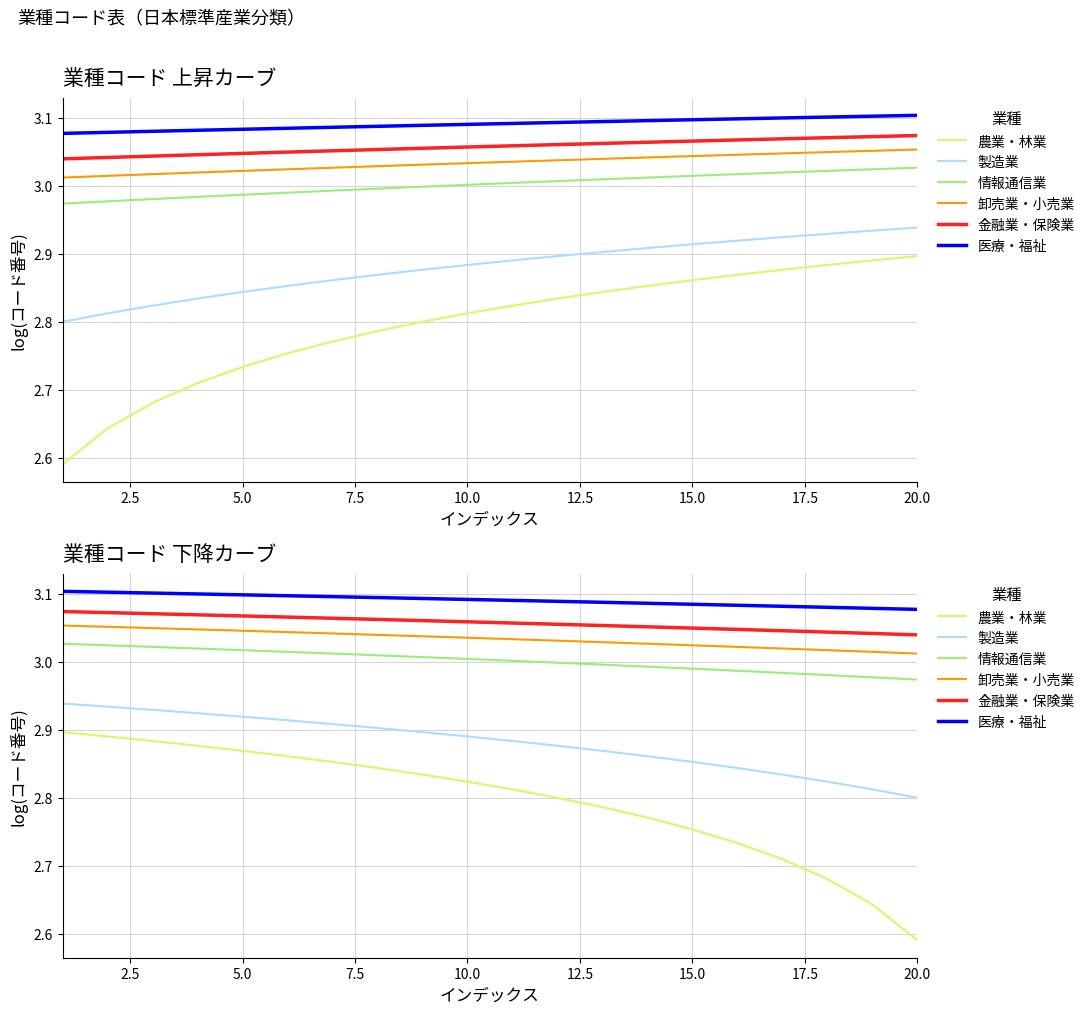

What is the value of the 金融業・保険業 point at the 8th from the left?

3.1